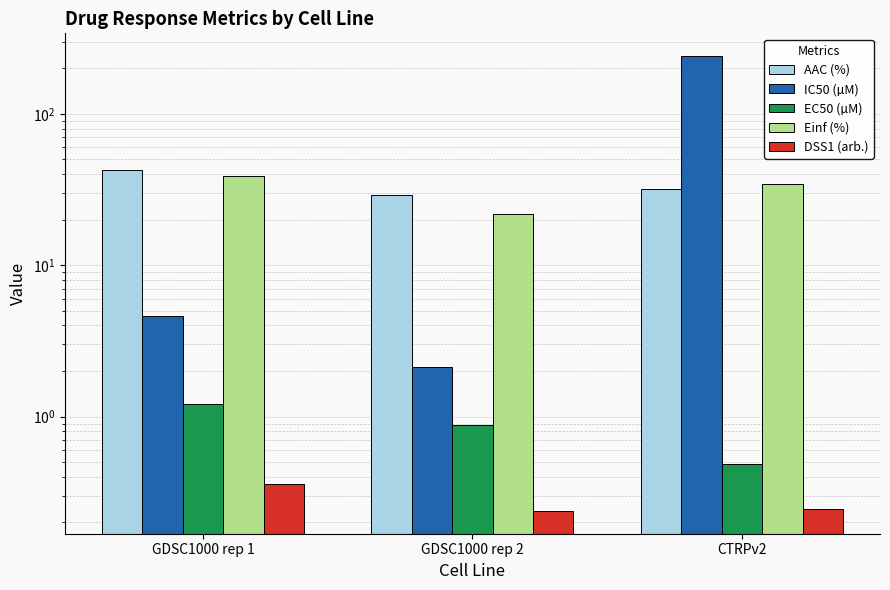

The AAC (%) series shows 41.2 at GDSC1000 rep 2. True or false?

False